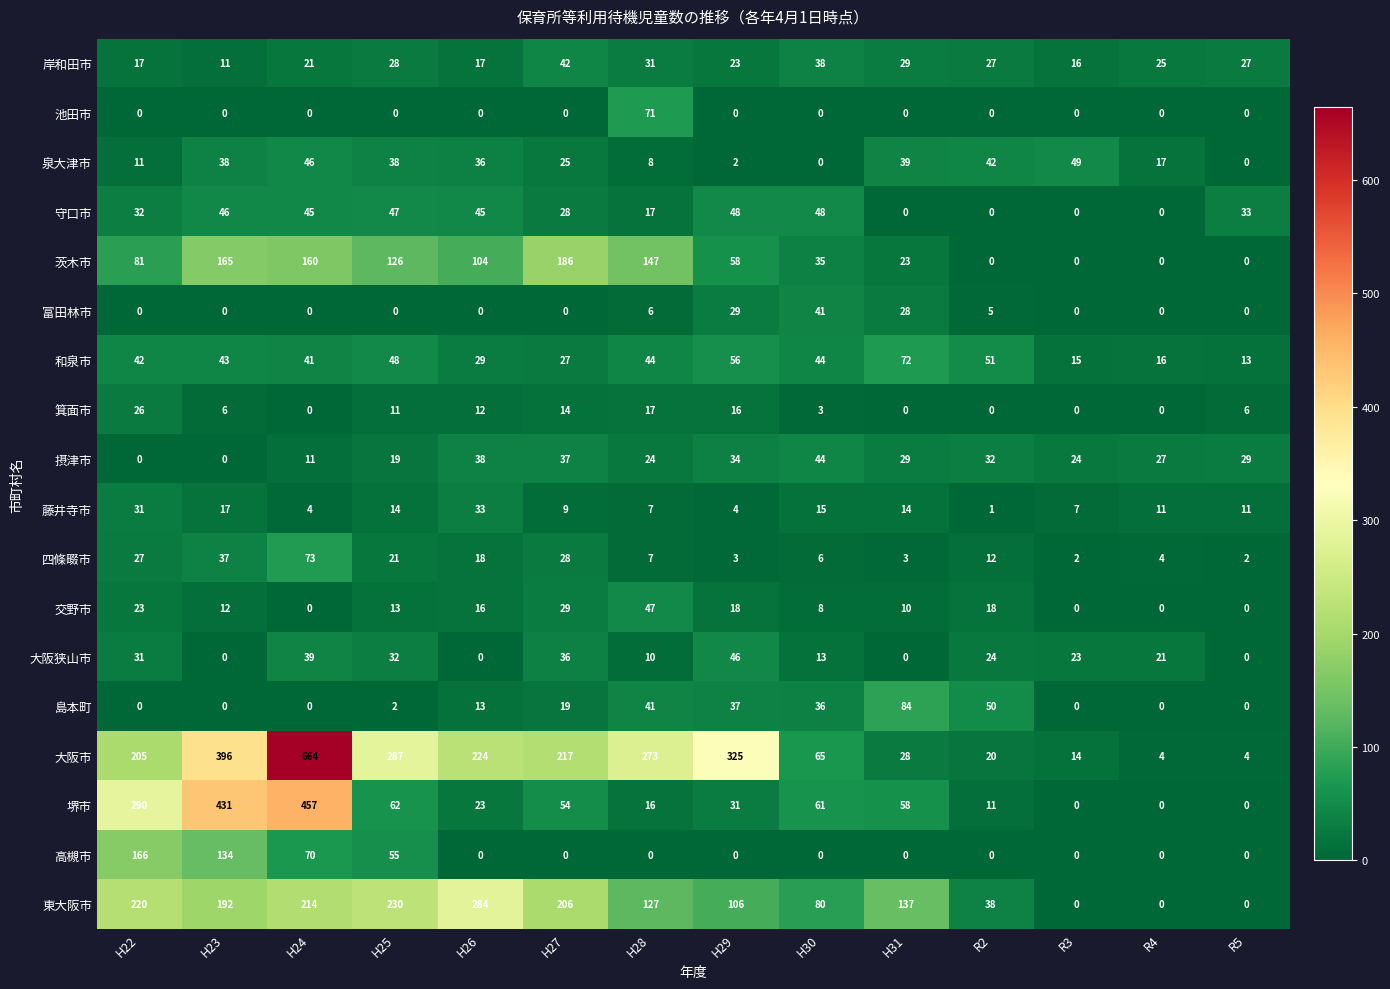

True or false: 東大阪市 has a value of 0 at R3.

True